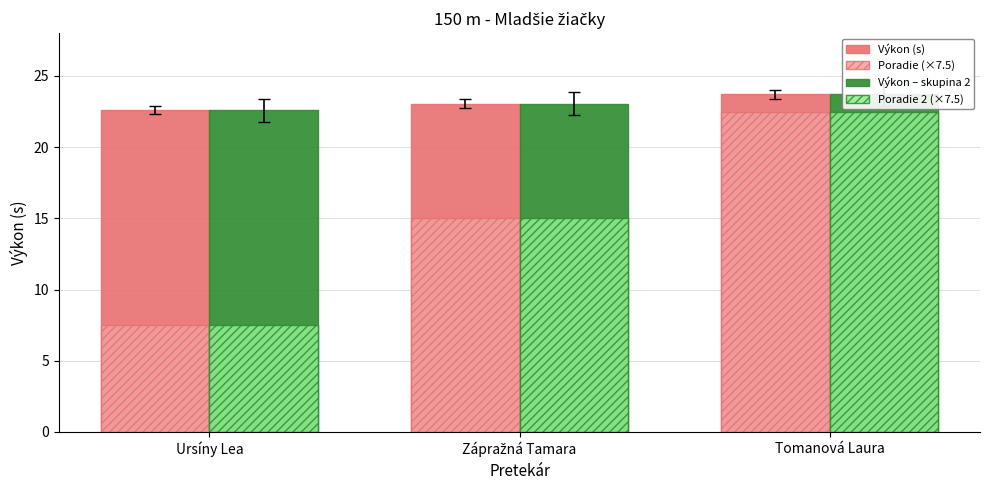

What is the difference between the maximum and minimum values in the Výkon – skupina 2 series?

1.1